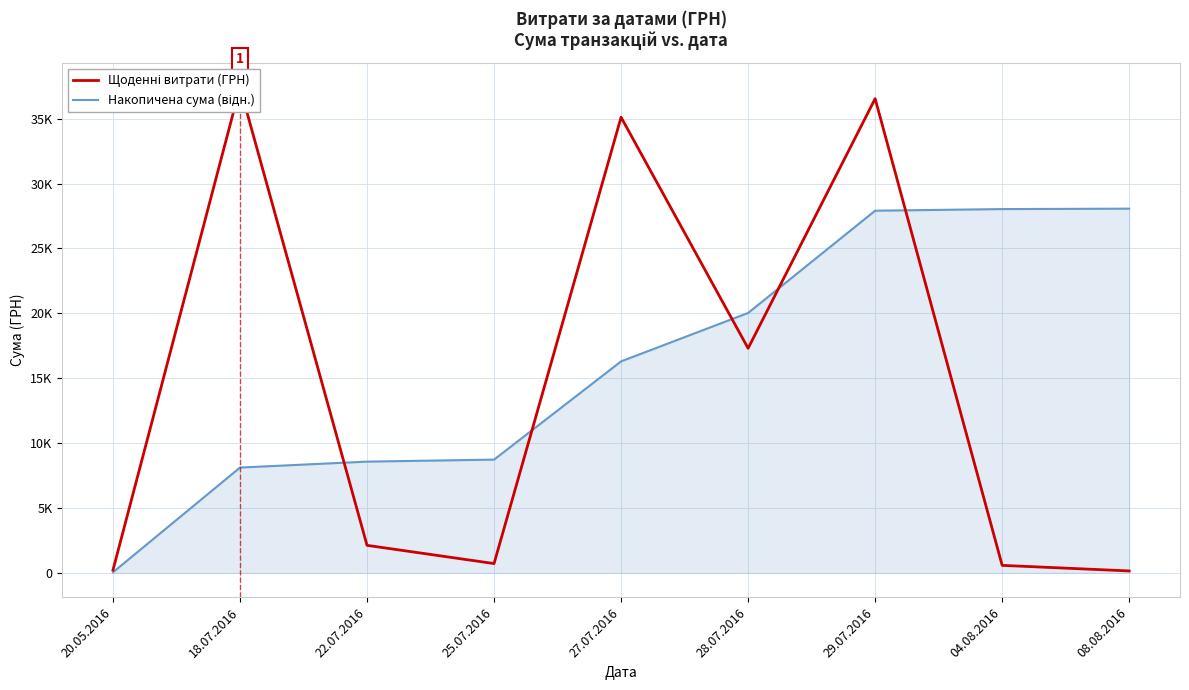

Which has a higher value, 29.07.2016 or 20.05.2016?

29.07.2016